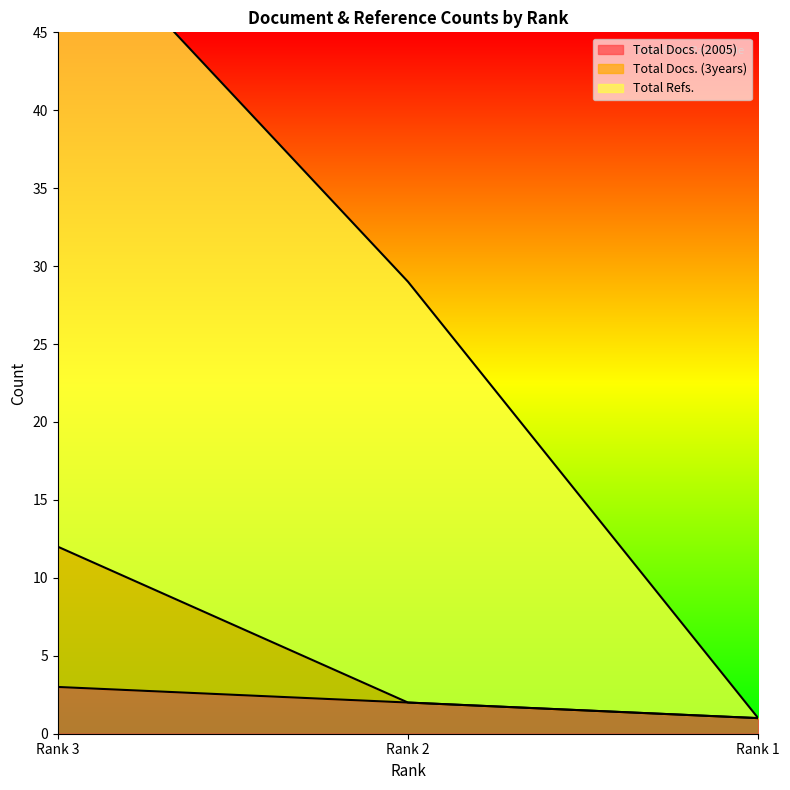

At which category is the sum across all series the highest?

Rank 3